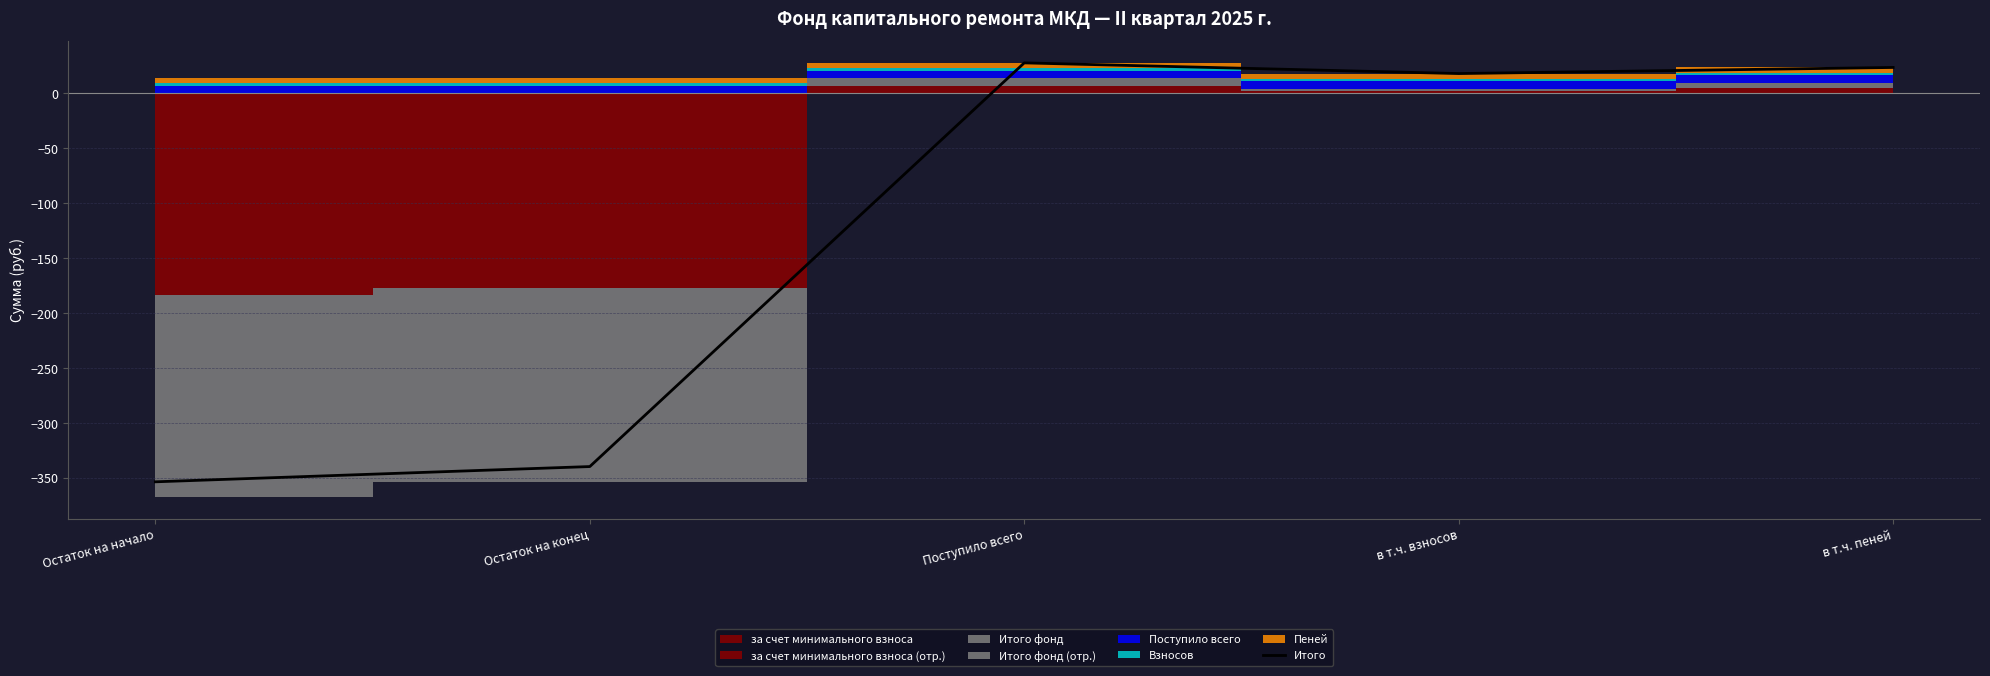

How many interior local peaks (higher than both neighbors) does the data have?

1